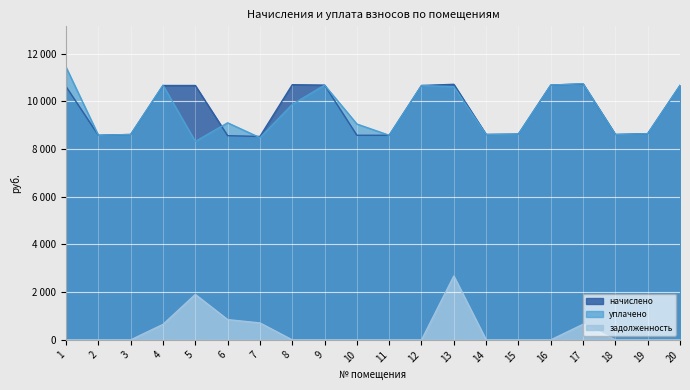

Which series changed the most between 7 and 12?

уплачено